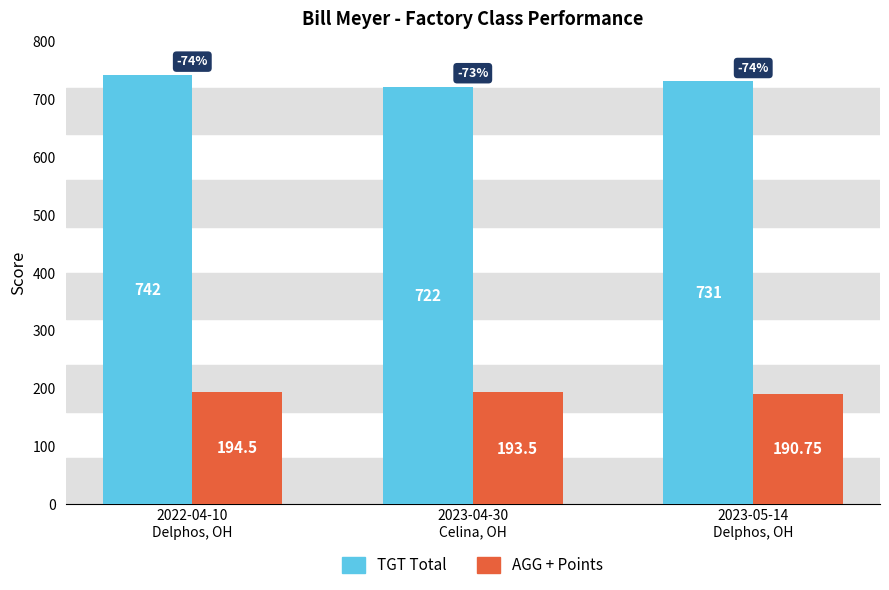

Where is AGG + Points nearest to the value 192?

2023-05-14
Delphos, OH